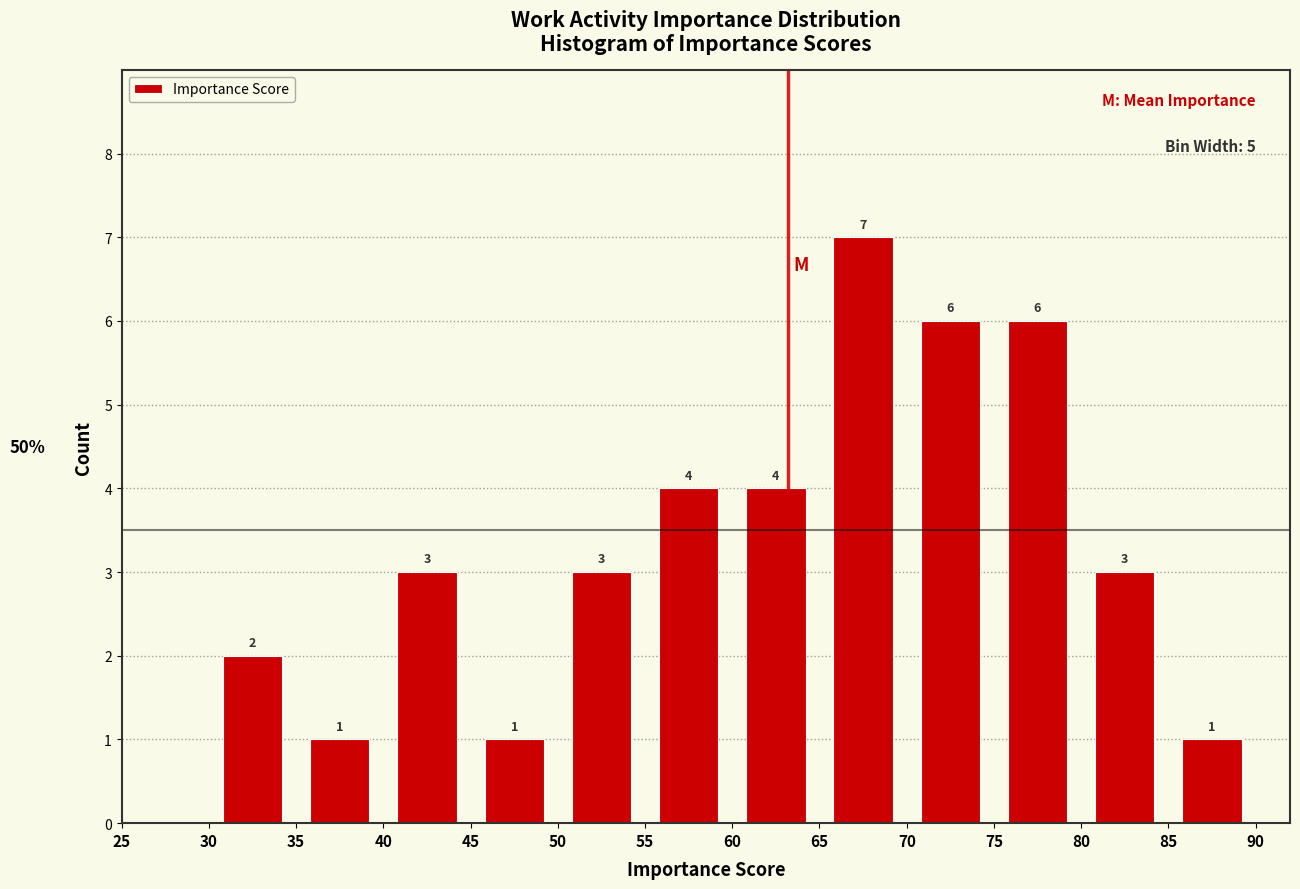

Over which range of the x-axis is the bar tallest?

65 to 70